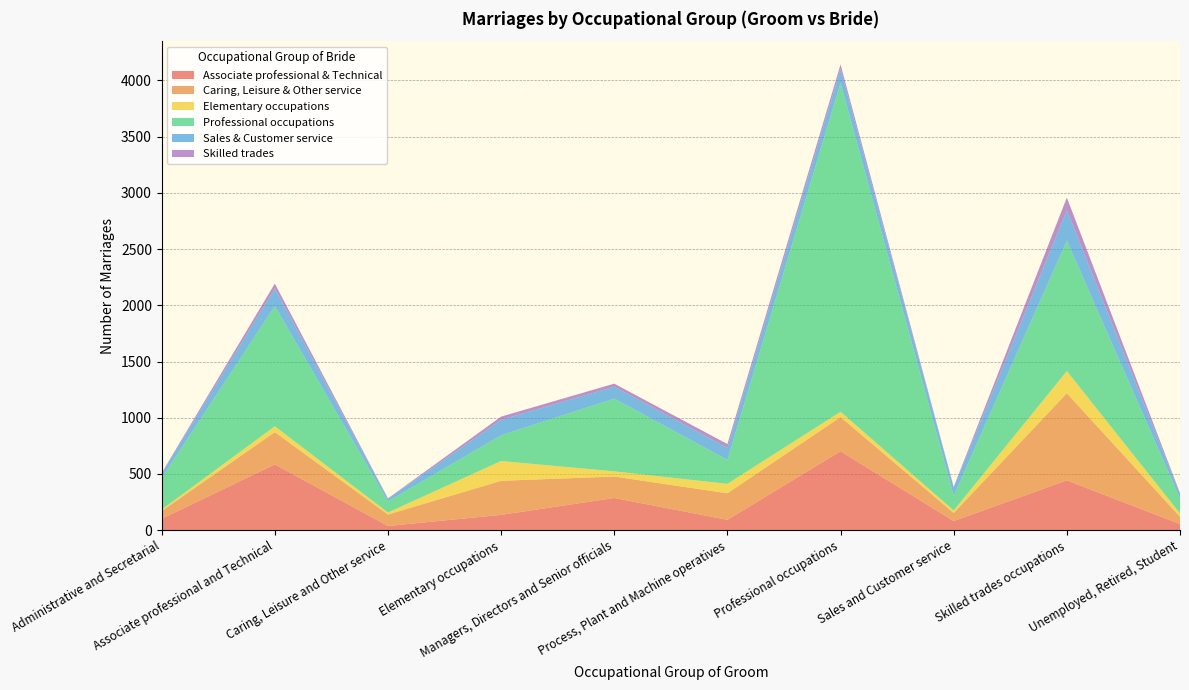

Reading left to right, what are all the values shown in this chart?

Associate professional & Technical: Administrative and Secretarial=101	Associate professional and Technical=585	Caring, Leisure and Other service=37	Elementary occupations=136	Managers, Directors and Senior officials=286	Process, Plant and Machine operatives=92	Professional occupations=702	Sales and Customer service=81	Skilled trades occupations=443	Unemployed, Retired, Student=54
Caring, Leisure & Other service: Administrative and Secretarial=69	Associate professional and Technical=287	Caring, Leisure and Other service=102	Elementary occupations=303	Managers, Directors and Senior officials=191	Process, Plant and Machine operatives=236	Professional occupations=304	Sales and Customer service=72	Skilled trades occupations=775	Unemployed, Retired, Student=65
Elementary occupations: Administrative and Secretarial=13	Associate professional and Technical=52	Caring, Leisure and Other service=18	Elementary occupations=176	Managers, Directors and Senior officials=46	Process, Plant and Machine operatives=84	Professional occupations=47	Sales and Customer service=22	Skilled trades occupations=197	Unemployed, Retired, Student=30
Professional occupations: Administrative and Secretarial=280	Associate professional and Technical=1069	Caring, Leisure and Other service=99	Elementary occupations=229	Managers, Directors and Senior officials=647	Process, Plant and Machine operatives=213	Professional occupations=2925	Sales and Customer service=130	Skilled trades occupations=1160	Unemployed, Retired, Student=132
Sales & Customer service: Administrative and Secretarial=41	Associate professional and Technical=157	Caring, Leisure and Other service=23	Elementary occupations=137	Managers, Directors and Senior officials=106	Process, Plant and Machine operatives=107	Professional occupations=125	Sales and Customer service=74	Skilled trades occupations=272	Unemployed, Retired, Student=39
Skilled trades: Administrative and Secretarial=5	Associate professional and Technical=43	Caring, Leisure and Other service=4	Elementary occupations=29	Managers, Directors and Senior officials=27	Process, Plant and Machine operatives=34	Professional occupations=39	Sales and Customer service=6	Skilled trades occupations=111	Unemployed, Retired, Student=10